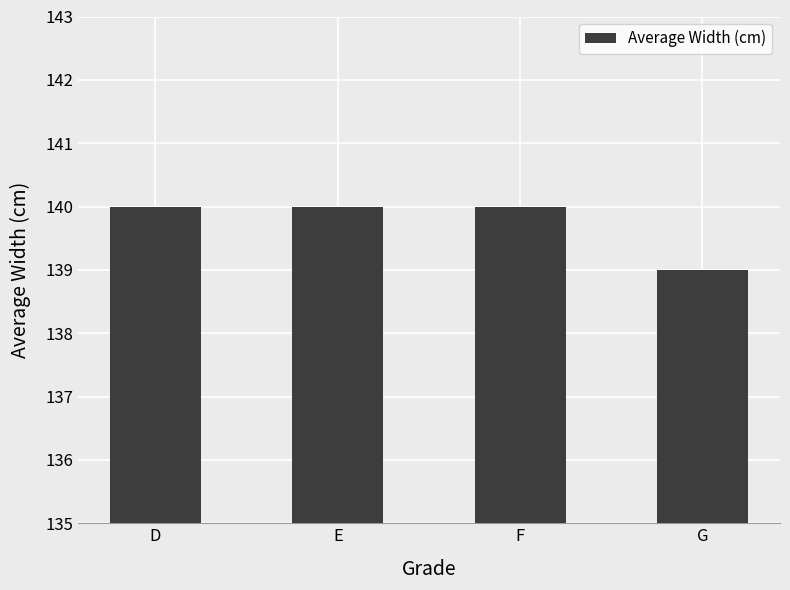

Reading left to right, transcribe all the data shown in this chart.

140	140	140	139